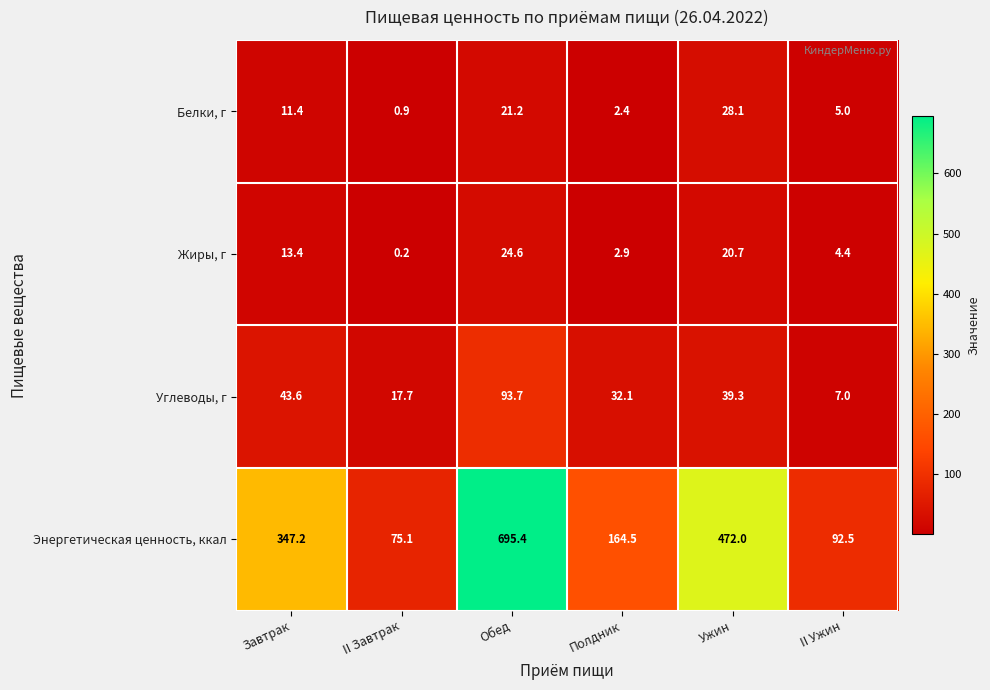

What is the difference between the maximum and minimum values in the Энергетическая ценность, ккал series?

620.3